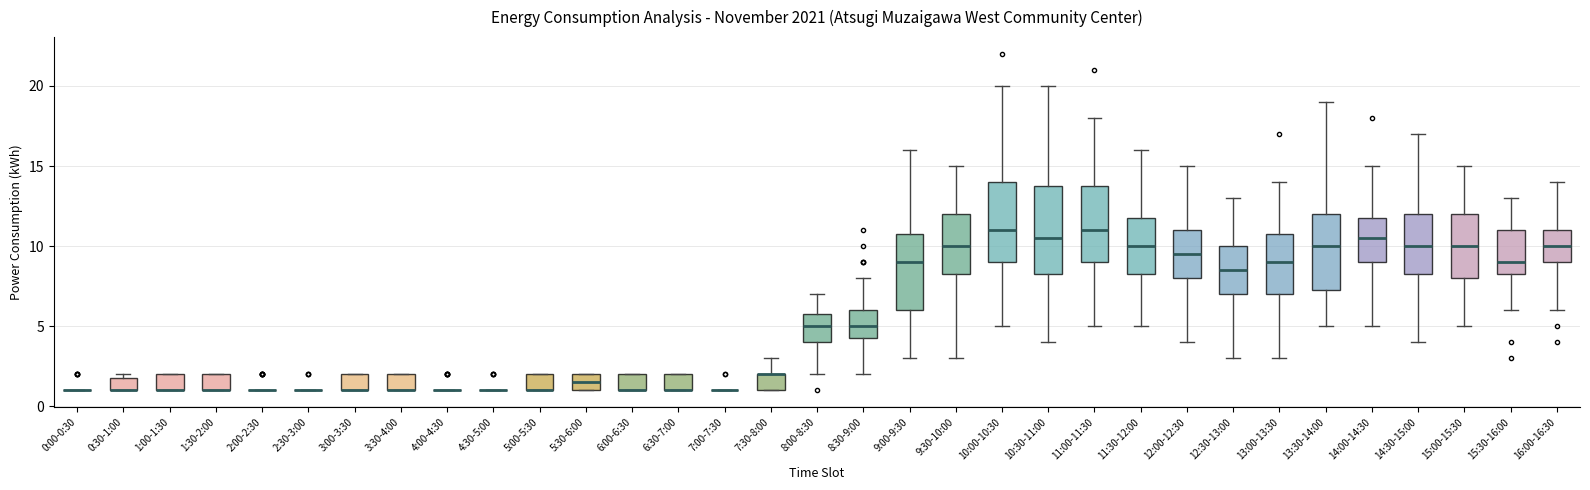

Where is the upper edge of the box for 3:30-4:00 on the y-axis? The values are not printed on the chart, so give them approximately, as read against the axis.

2.0